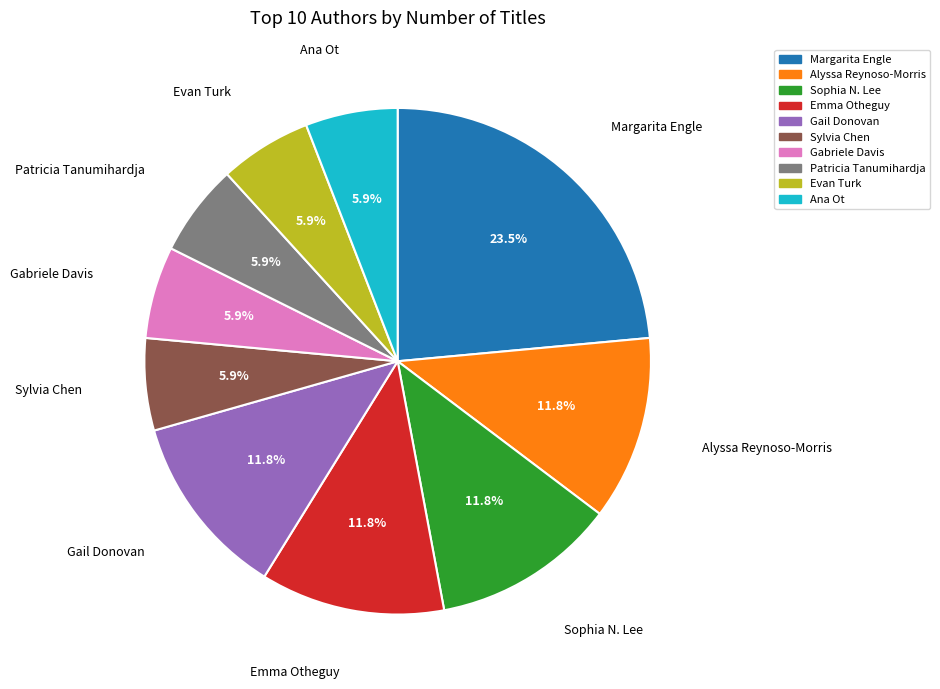

Is there any slice that represents more than half of the pie?

No